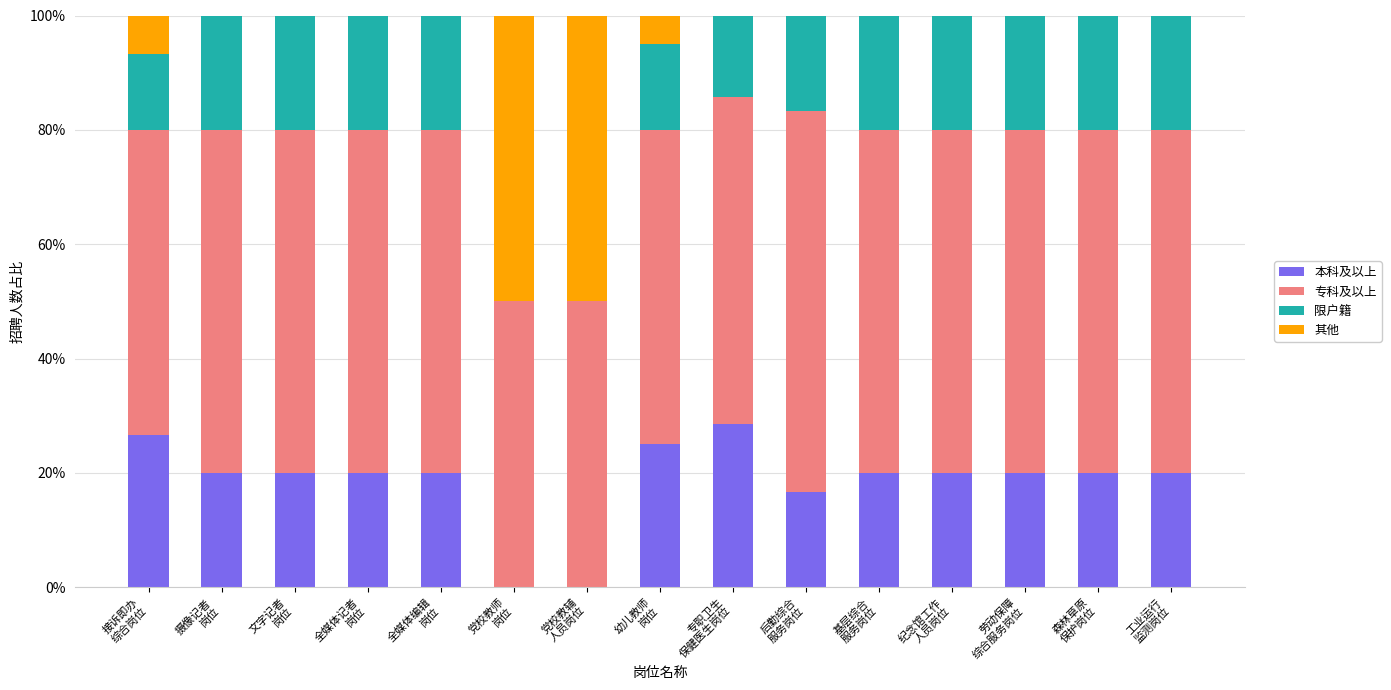

What is the highest value of the 本科及以上 series?

28.6